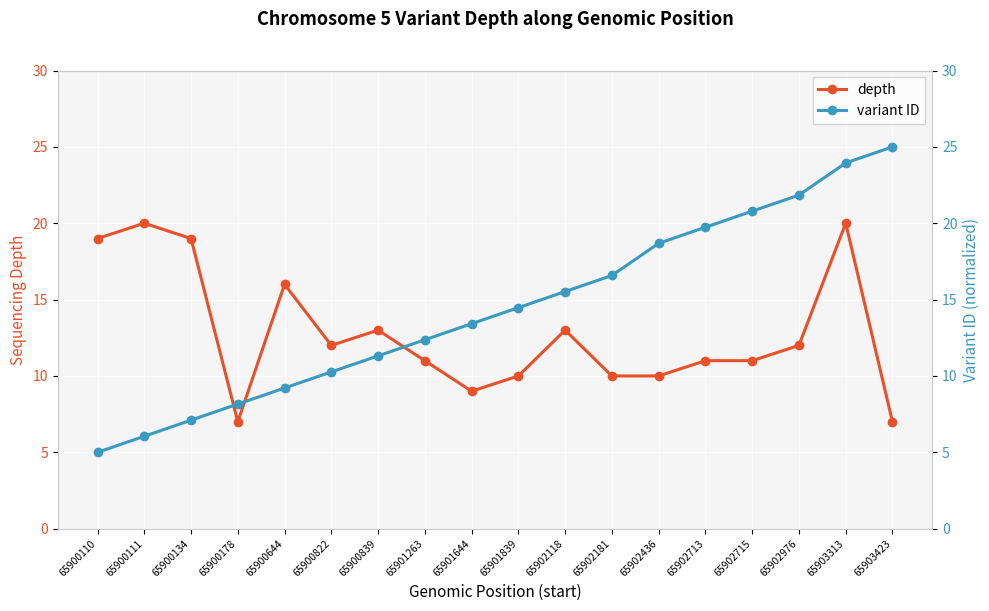

Which has a higher value, 65900839 or 65900644?

65900644